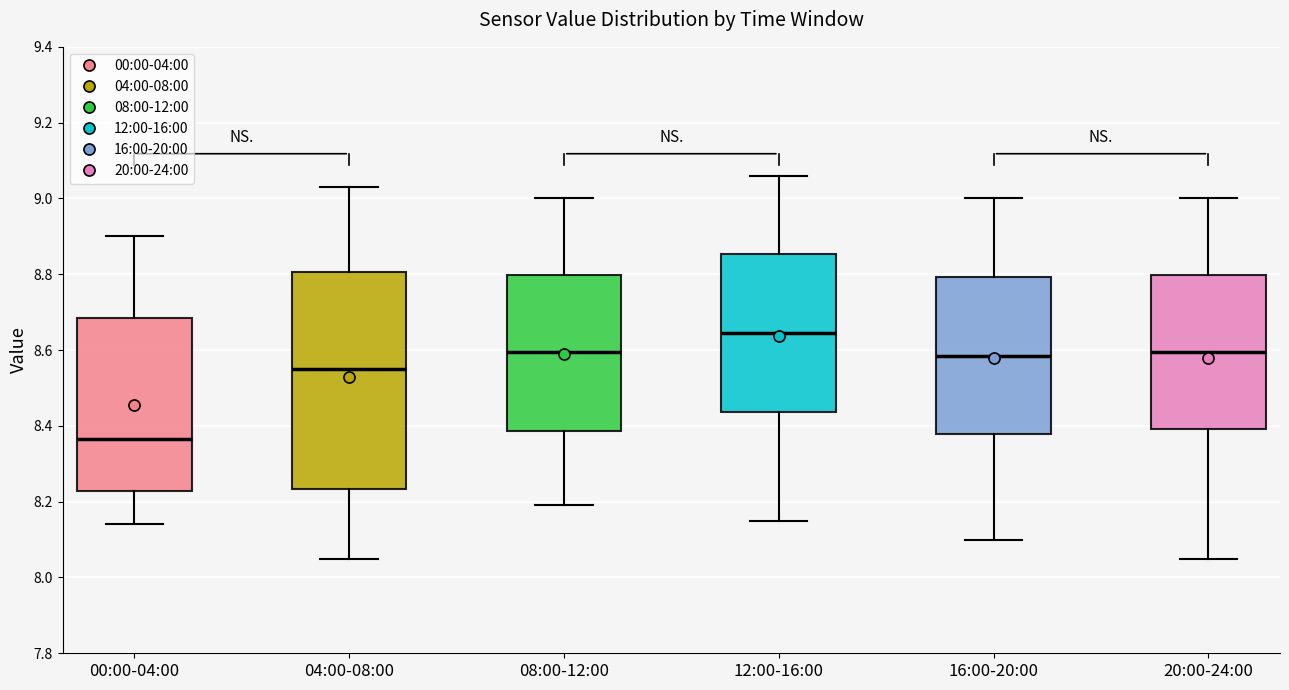

Reading left to right, read every box against the y-axis: the position of its median line, the range the box covers, and the ends of its whiskers. The values are not printed on the chart, so give them approximately, as read against the axis.

00:00-04:00: median 8.36, box 8.22 to 8.68, whiskers 8.14 to 8.90
04:00-08:00: median 8.56, box 8.24 to 8.80, whiskers 8.06 to 9.04
08:00-12:00: median 8.60, box 8.38 to 8.80, whiskers 8.20 to 9.00
12:00-16:00: median 8.64, box 8.44 to 8.86, whiskers 8.16 to 9.06
16:00-20:00: median 8.58, box 8.38 to 8.80, whiskers 8.10 to 9.00
20:00-24:00: median 8.60, box 8.40 to 8.80, whiskers 8.06 to 9.00